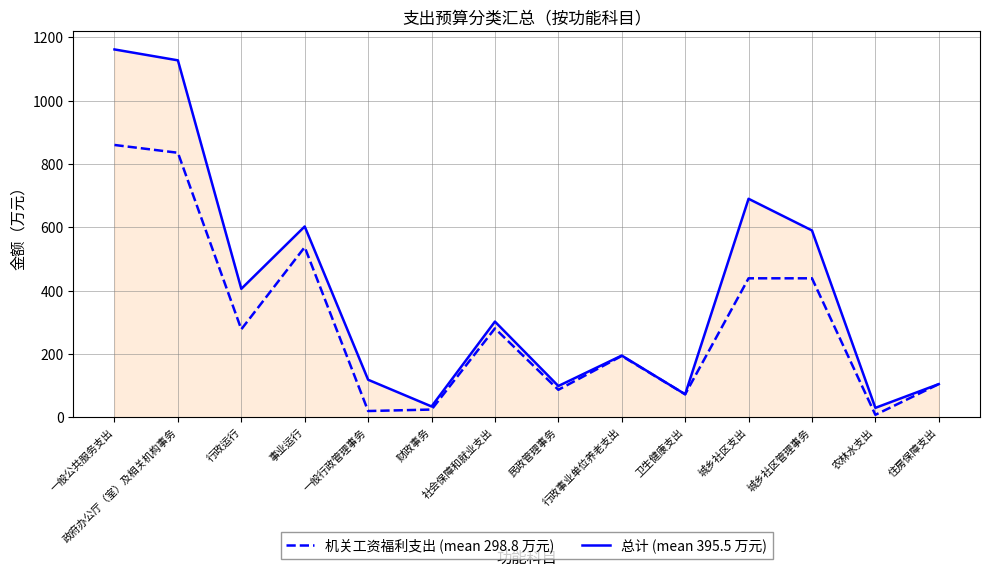

How many series are shown in this chart?

2